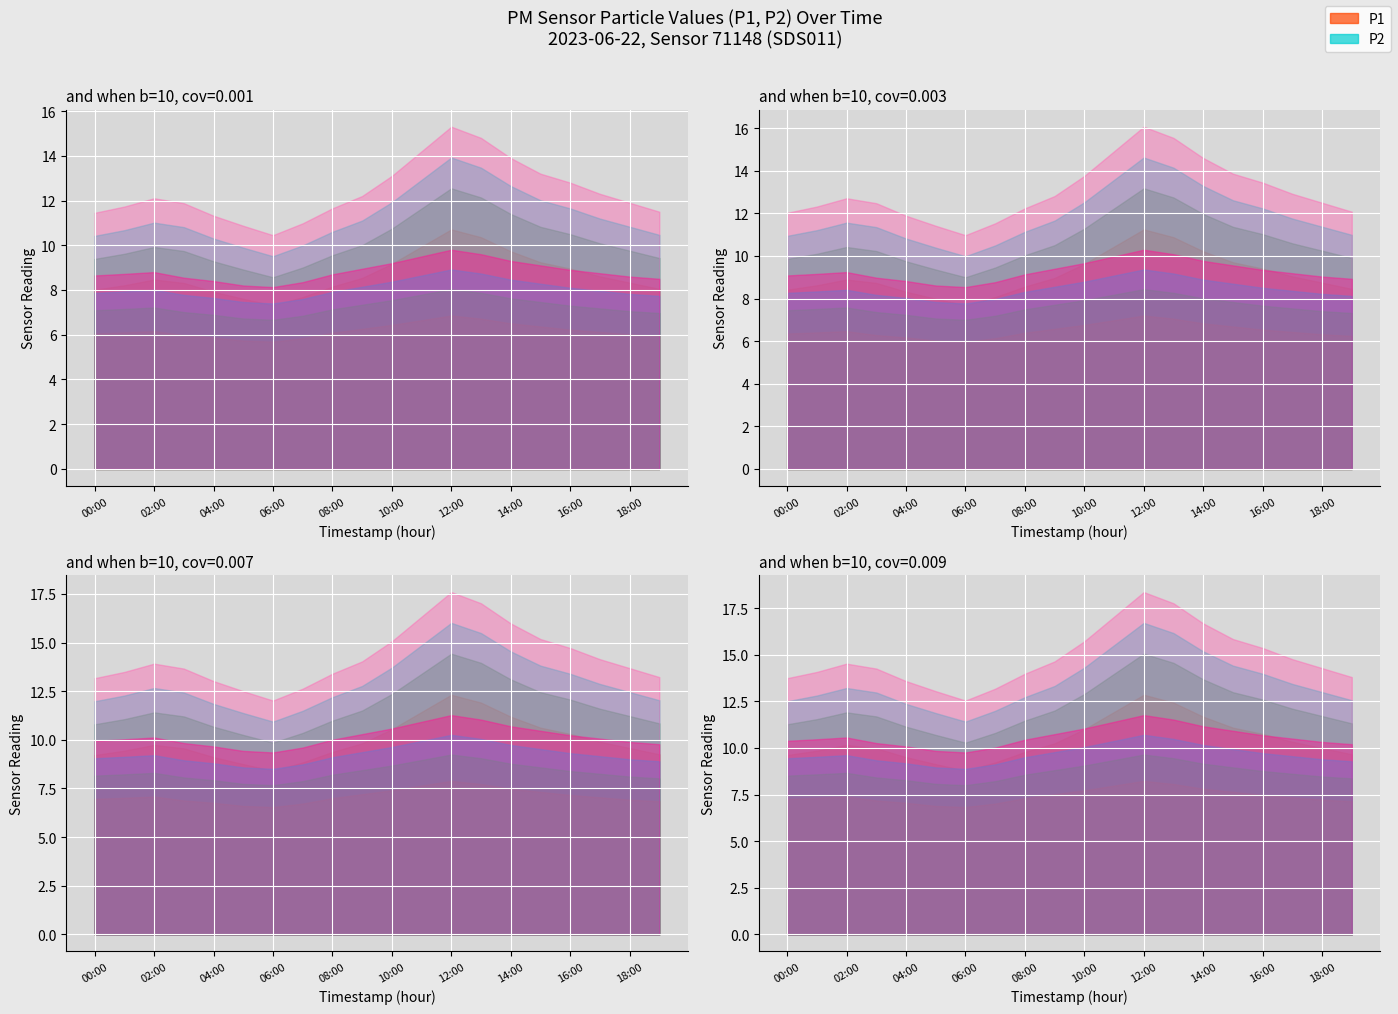

List the labels in order of P2 value, smallest first.

06:00, 05:00, 07:00, 04:00, 19:00, 03:00, 18:00, 00:00, 08:00, 01:00, 17:00, 02:00, 16:00, 09:00, 15:00, 10:00, 14:00, 11:00, 13:00, 12:00